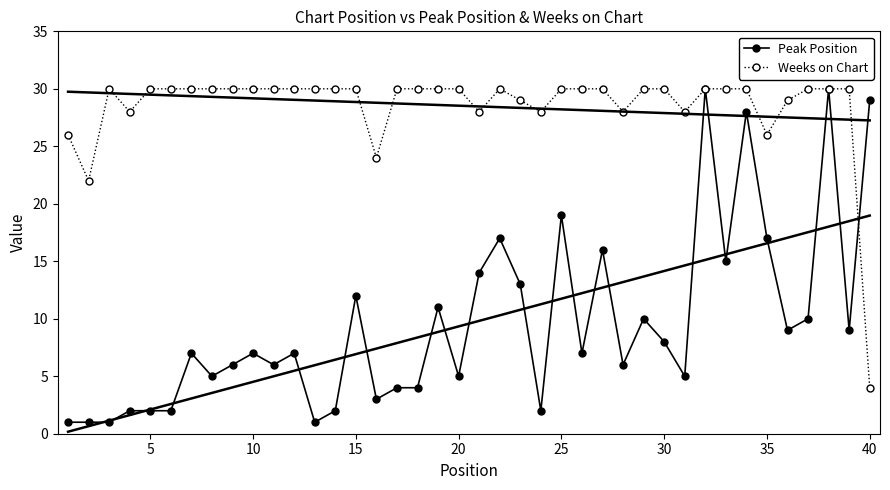

At how many categories does at least one series exceed 9?

40